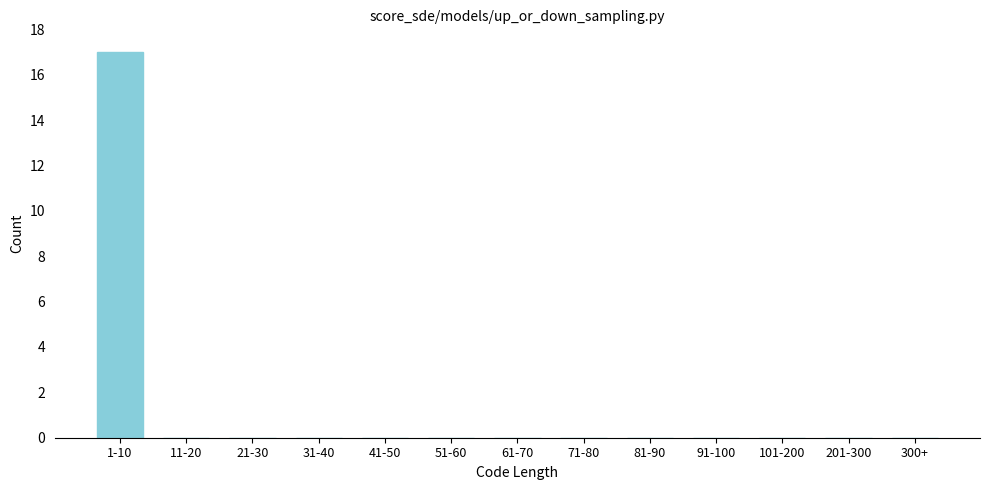

Reading left to right, extract all data points from this chart.

1-10=17	11-20=0	21-30=0	31-40=0	41-50=0	51-60=0	61-70=0	71-80=0	81-90=0	91-100=0	101-200=0	201-300=0	300+=0